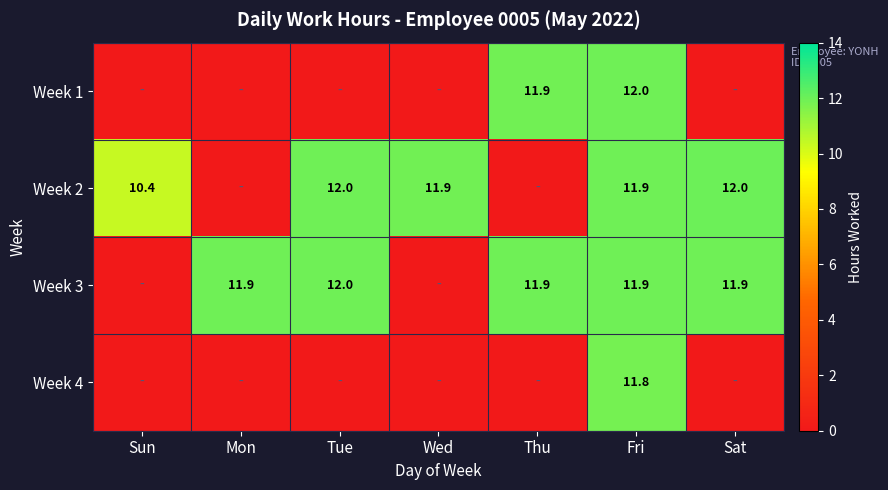

At which category is the sum across all series the highest?

Fri